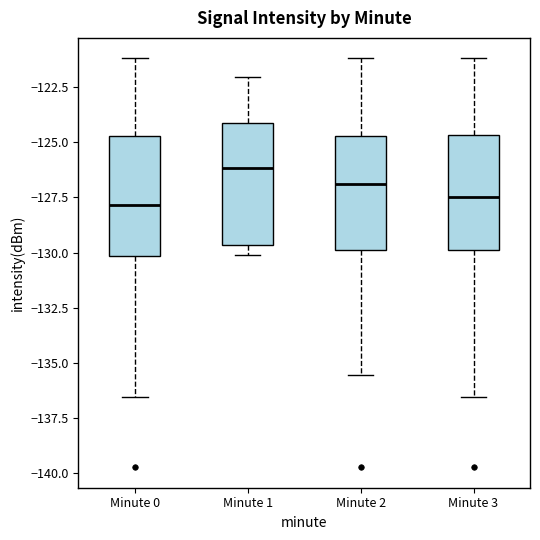

Reading left to right, transcribe this box plot: for each box, give where its median line is, the range the box spans, and where its two whiskers end, as read against the y-axis. The values are not printed on the chart, so give them approximately, as read against the axis.

Minute 0: median -128.0, box -130.0 to -124.5, whiskers -136.5 to -121.0
Minute 1: median -126.0, box -129.5 to -124.0, whiskers -130.0 to -122.0
Minute 2: median -127.0, box -130.0 to -124.5, whiskers -135.5 to -121.0
Minute 3: median -127.5, box -130.0 to -124.5, whiskers -136.5 to -121.0